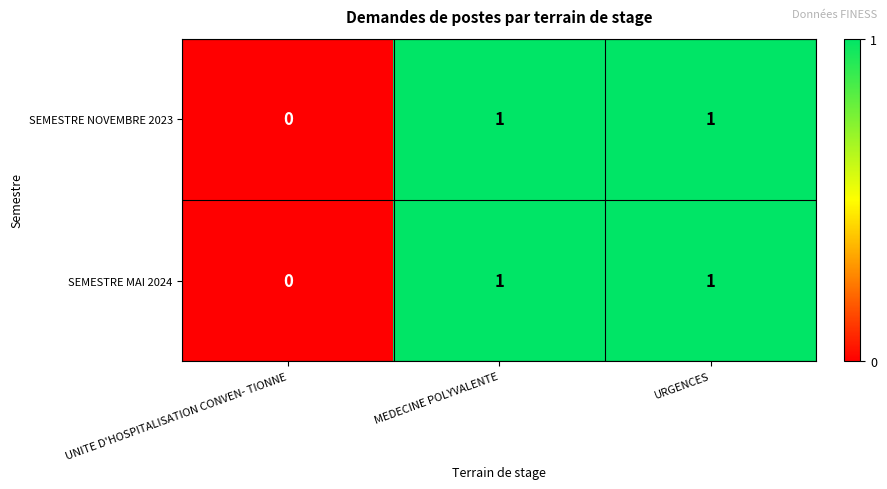

Reading right to left, list all the values displayed in this chart.

SEMESTRE NOVEMBRE 2023: URGENCES=1	MEDECINE POLYVALENTE=1	UNITE D'HOSPITALISATION CONVEN- TIONNE=0
SEMESTRE MAI 2024: URGENCES=1	MEDECINE POLYVALENTE=1	UNITE D'HOSPITALISATION CONVEN- TIONNE=0